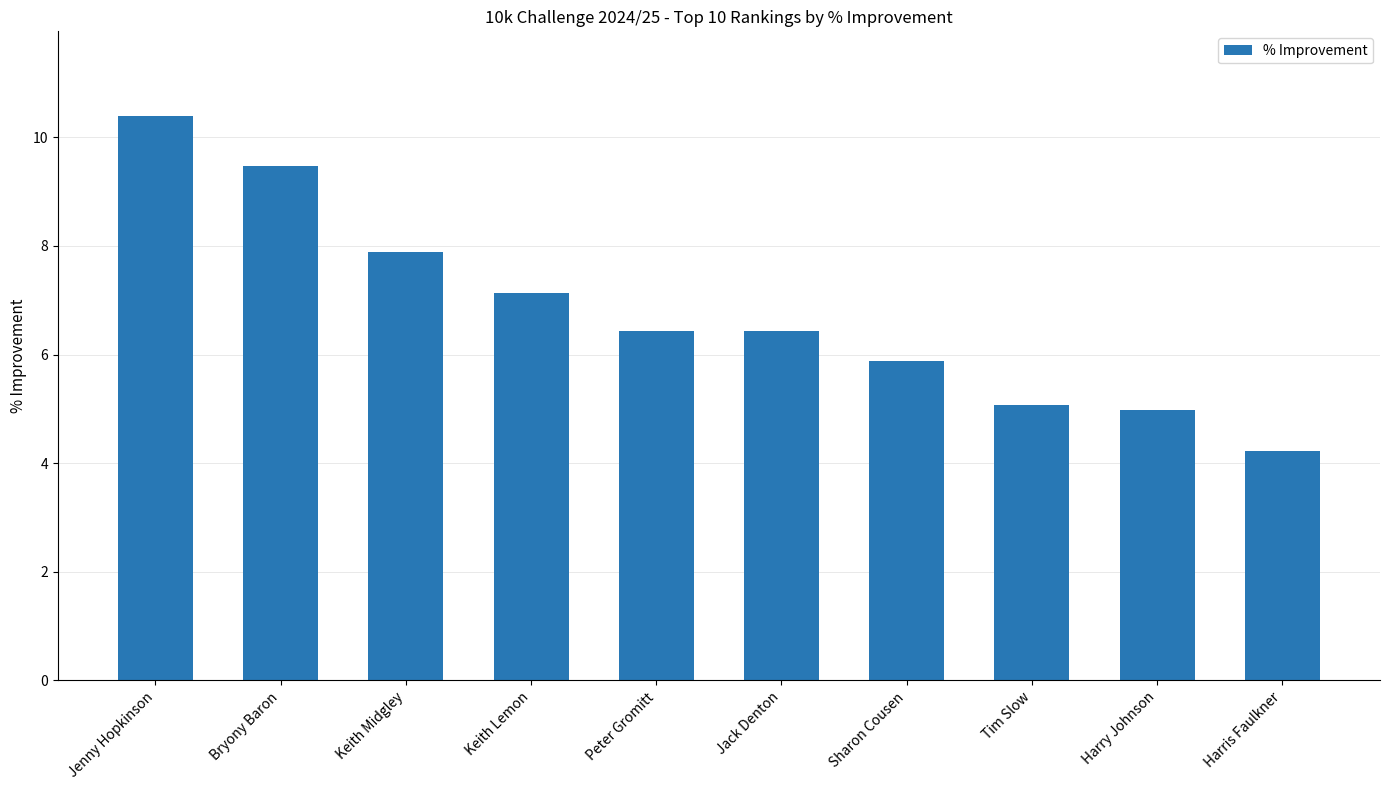

Are the bars grouped side by side (vs. stacked)?

No